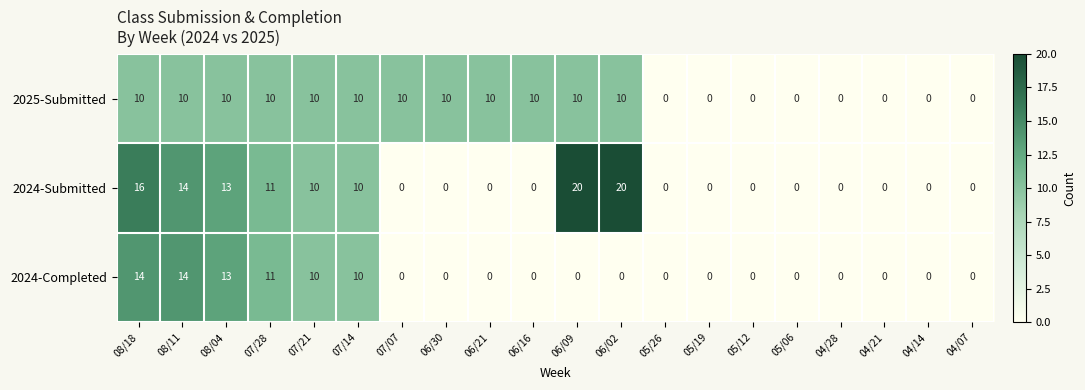

Which series changed the most between 06/21 and 05/19?

2025-Submitted